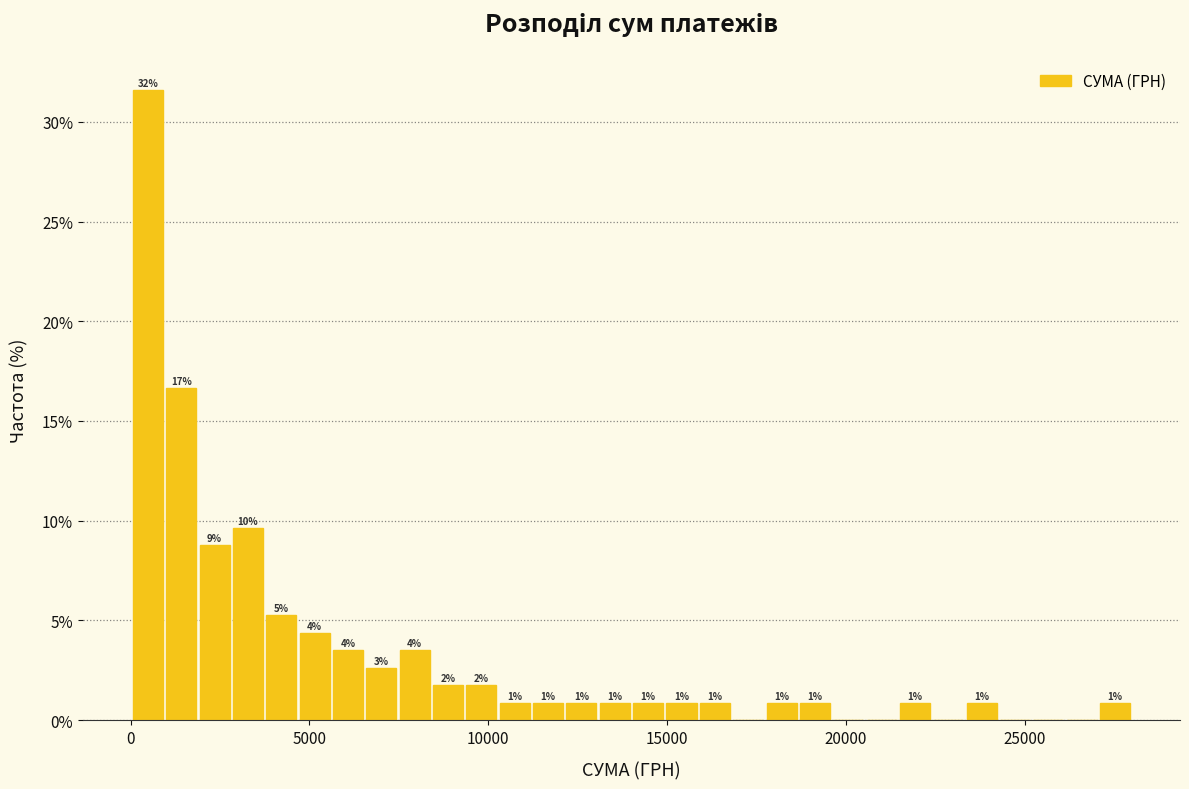

Read against the x-axis, roughly where is the centre of the tallest bar?

500